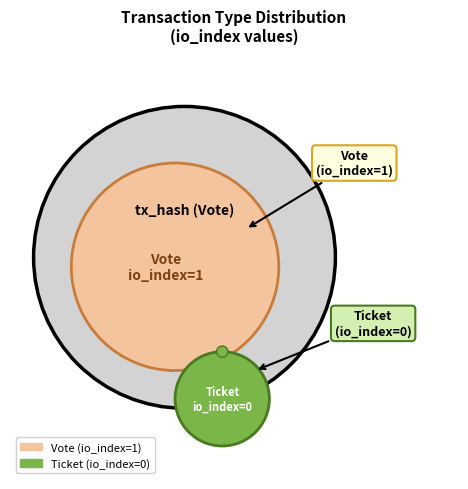

What is the largest slice in the pie chart?

Vote